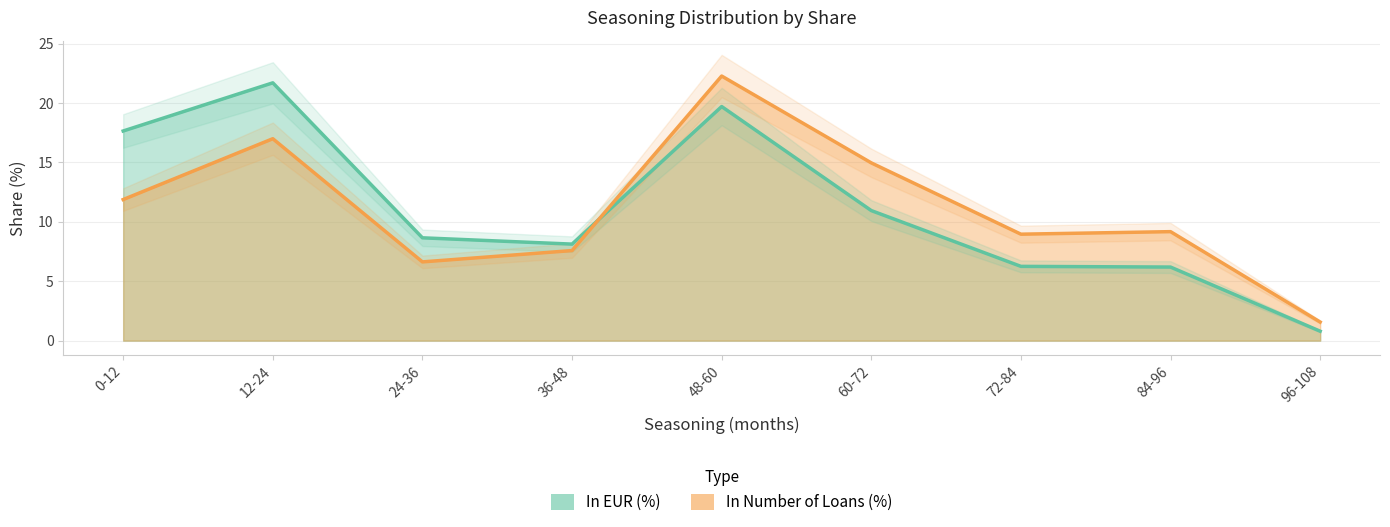

Which series has the widest spread of values?

In EUR (%)